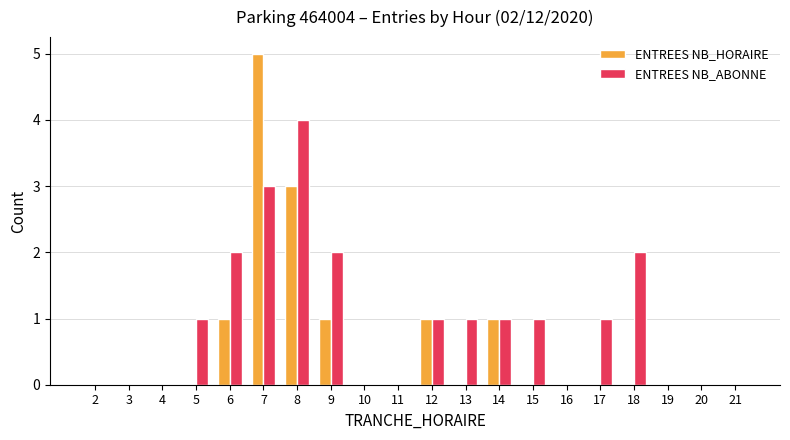

Which label corresponds to the largest value in the chart?

7